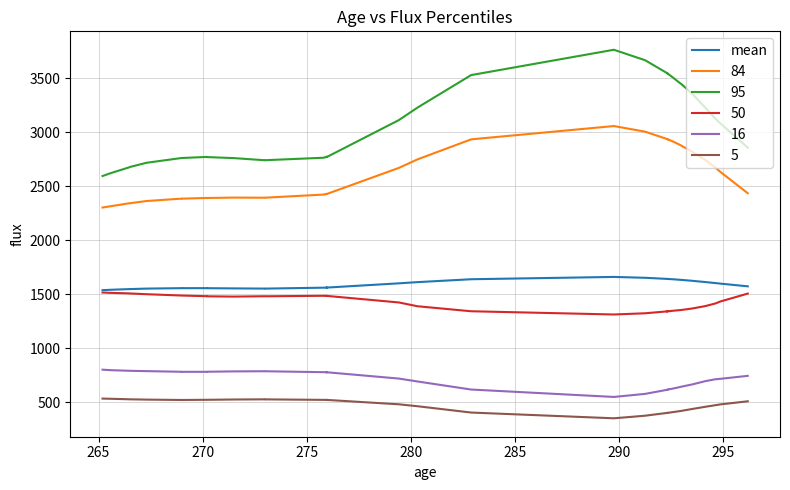

What is the sum of all values?

63724.6